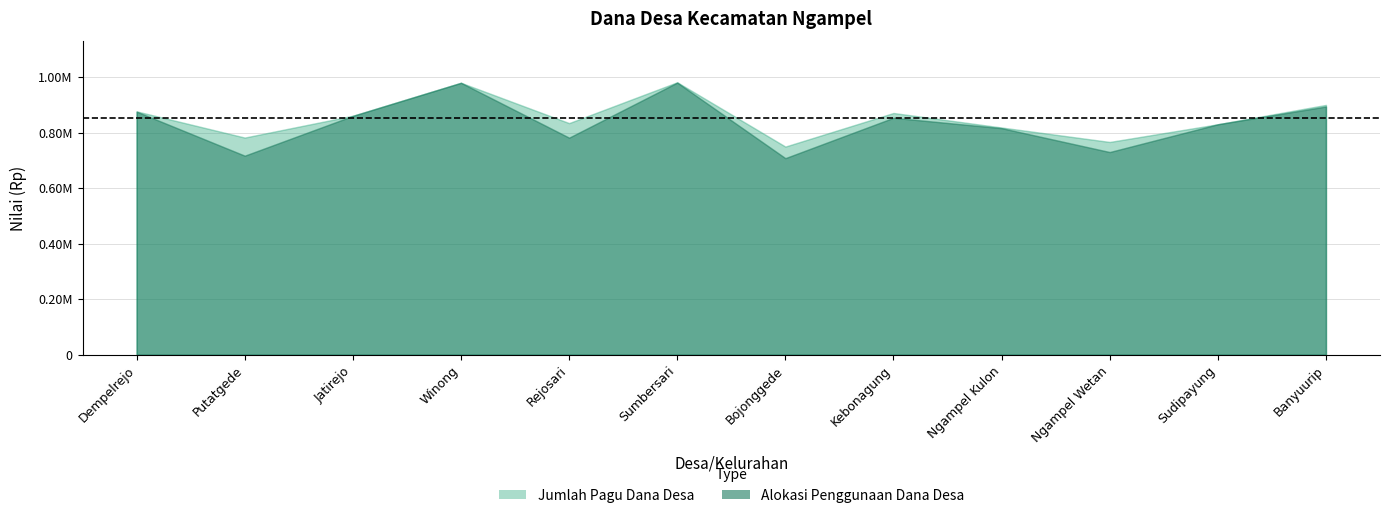

Between Winong and Ngampel Wetan, which series saw the biggest shift?

Alokasi Penggunaan Dana Desa